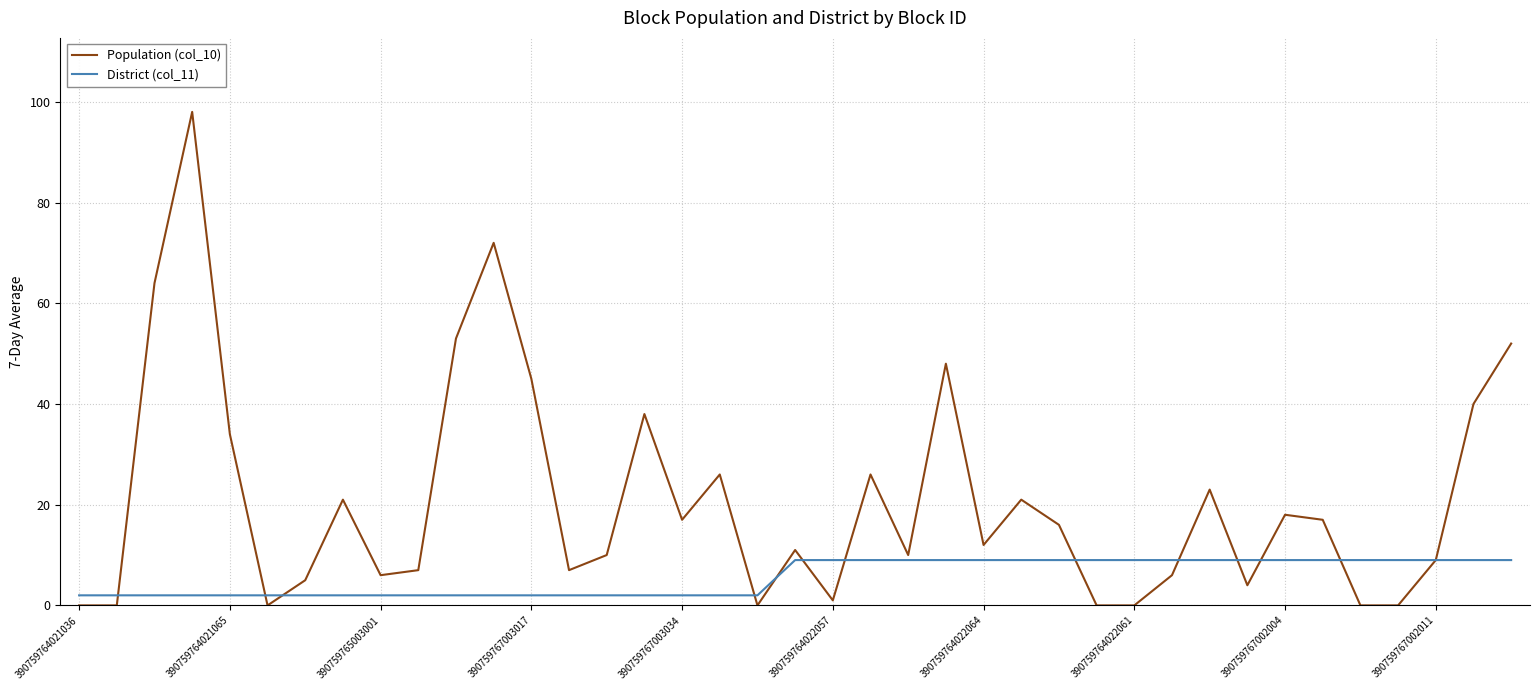

Which series has the largest total across all categories?

Population (col_10)